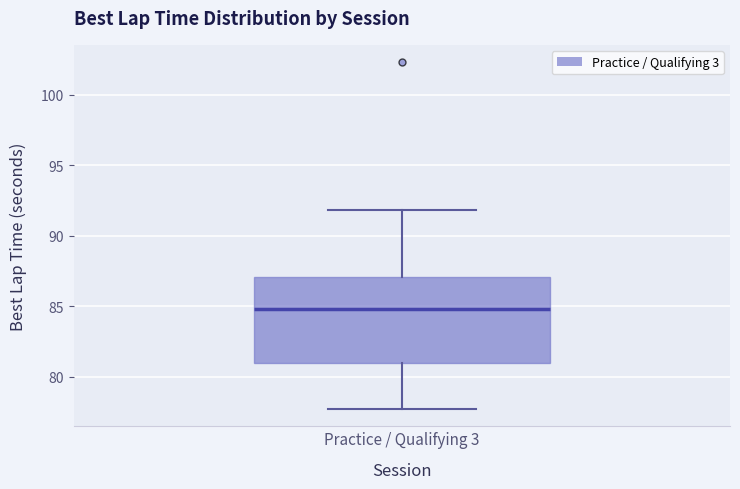

Transcribe this box plot: give where the median line is, the range the box spans, and where the two whiskers end, as read against the y-axis. The values are not printed on the chart, so give them approximately, as read against the axis.

median 85.0, box 81.0 to 87.0, whiskers 77.5 to 92.0